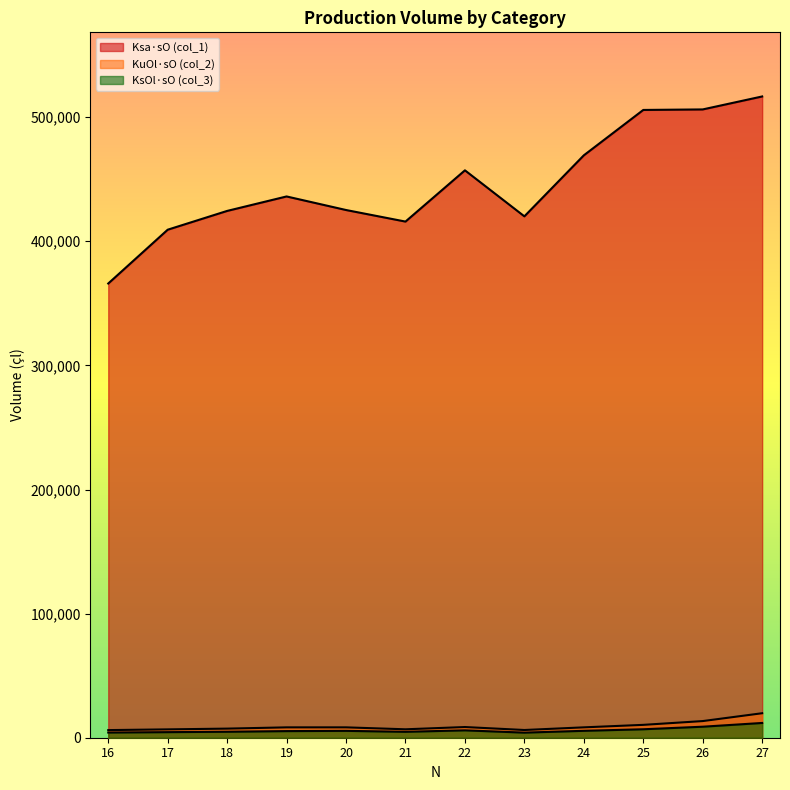

Which series has the widest spread of values?

Ksa·sO (col_1)